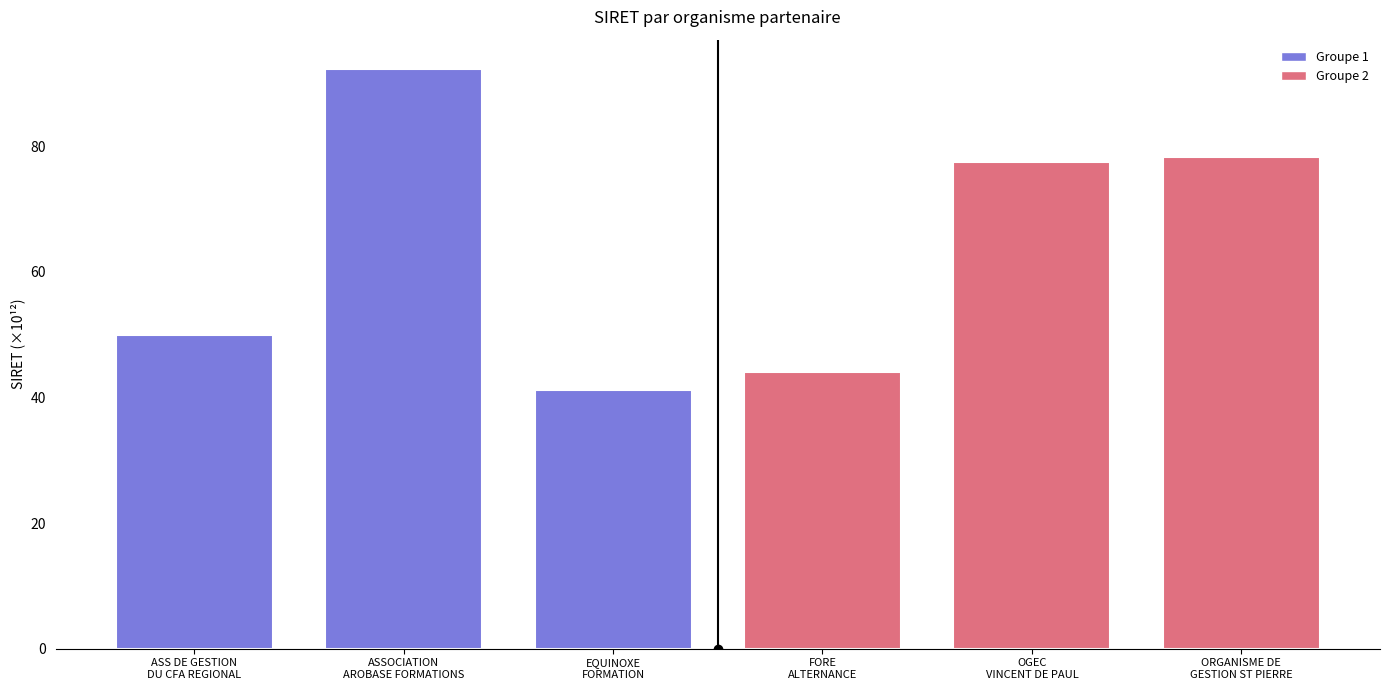

What is the label of the 2nd bar from the right?

OGEC
VINCENT DE PAUL